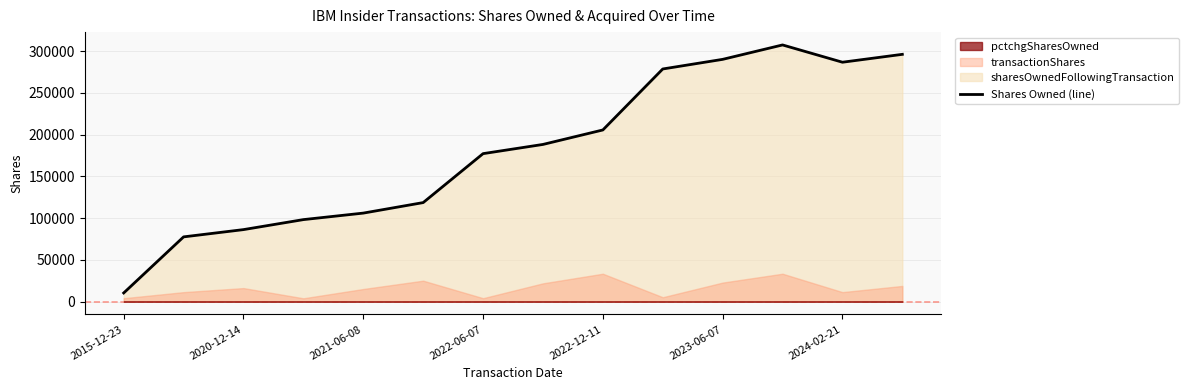

What is the greatest value displayed?

307433